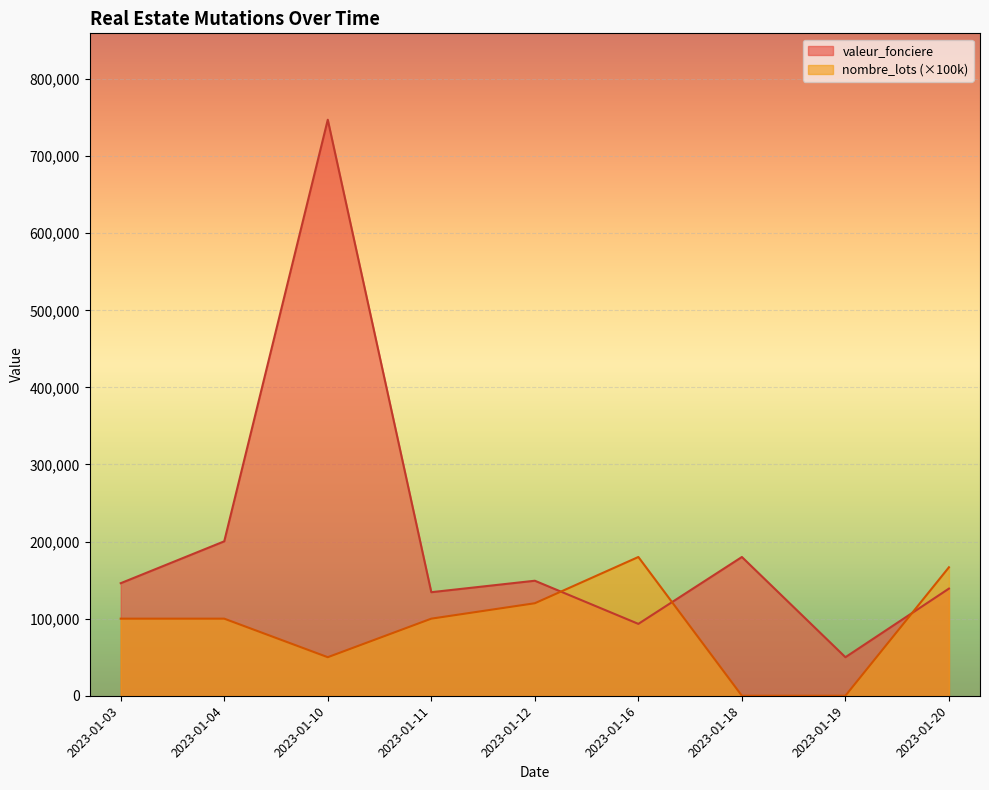

The nombre_lots series shows 2 at 2023-01-04. True or false?

False